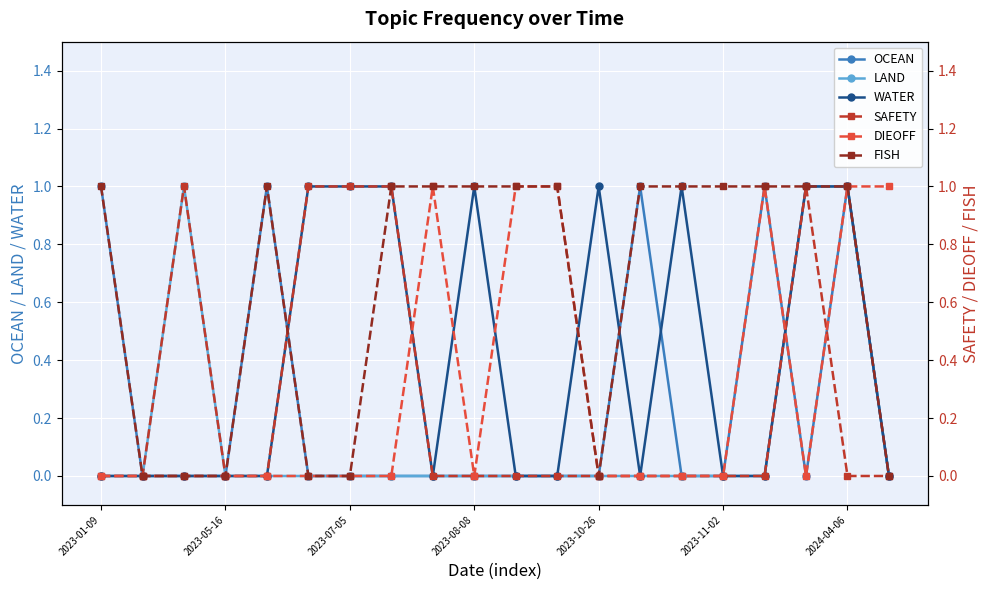

At how many categories does at least one series exceed 0?

18